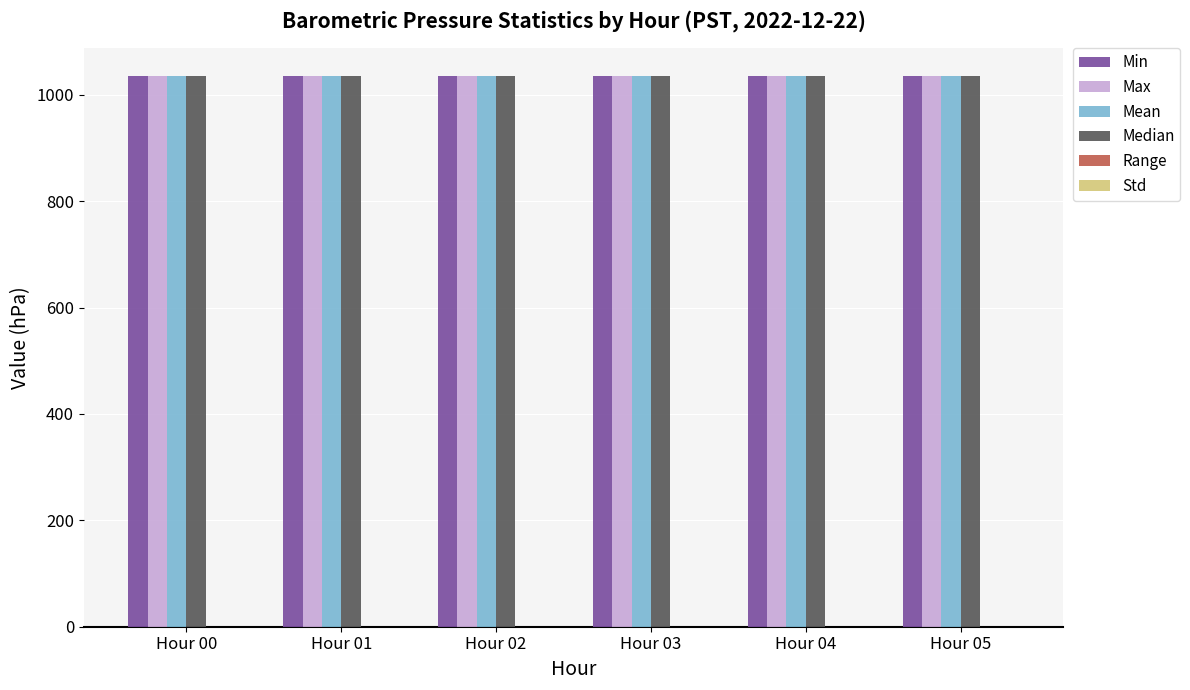

How many Median values are between 1035 and 1036?

6